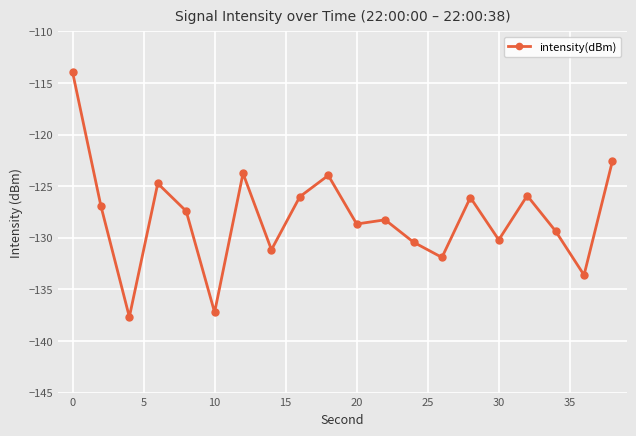

What is the value of the 5th point from the left?

-127.4